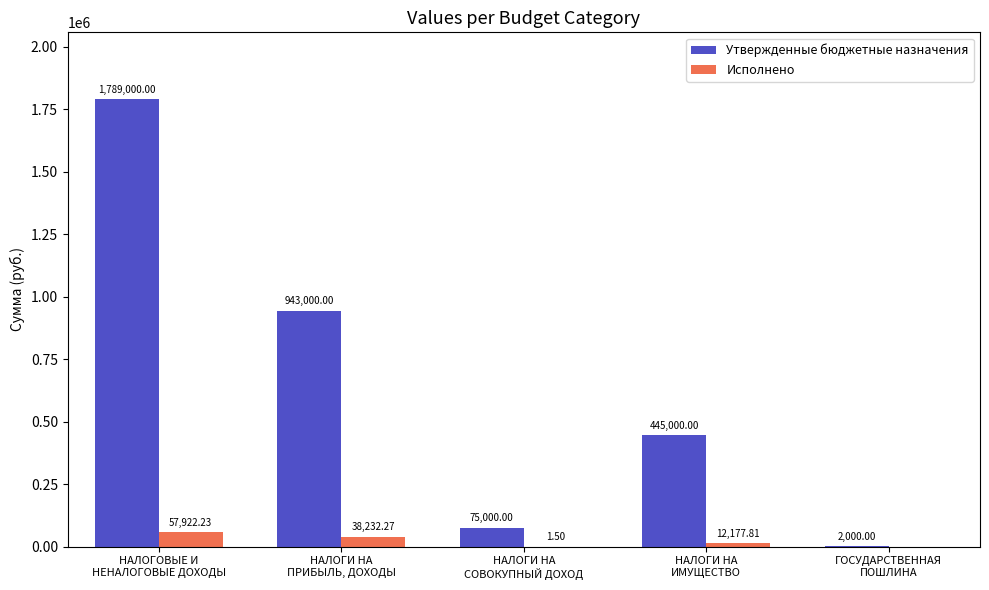

Which series has the largest range (max minus min)?

Утвержденные бюджетные назначения